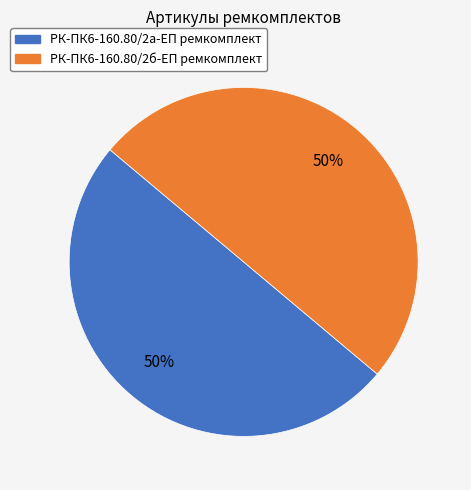

Is it true that РК-ПК6-160.80/2а-ЕП ремкомплект is 50% of the pie?

True